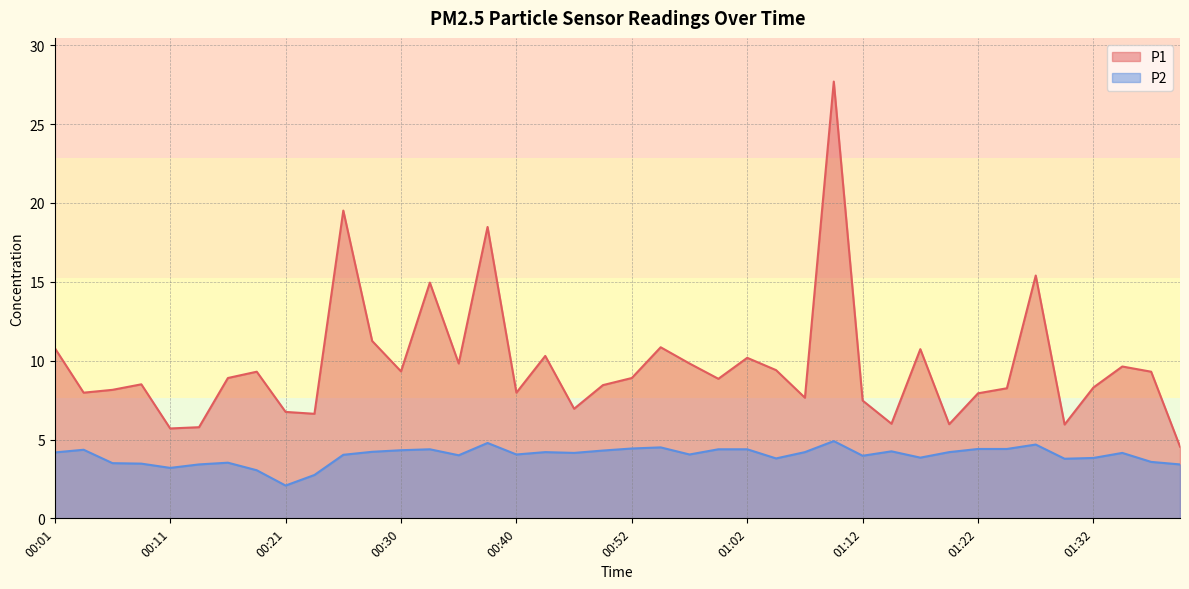

At which category is the sum across all series the highest?

01:10